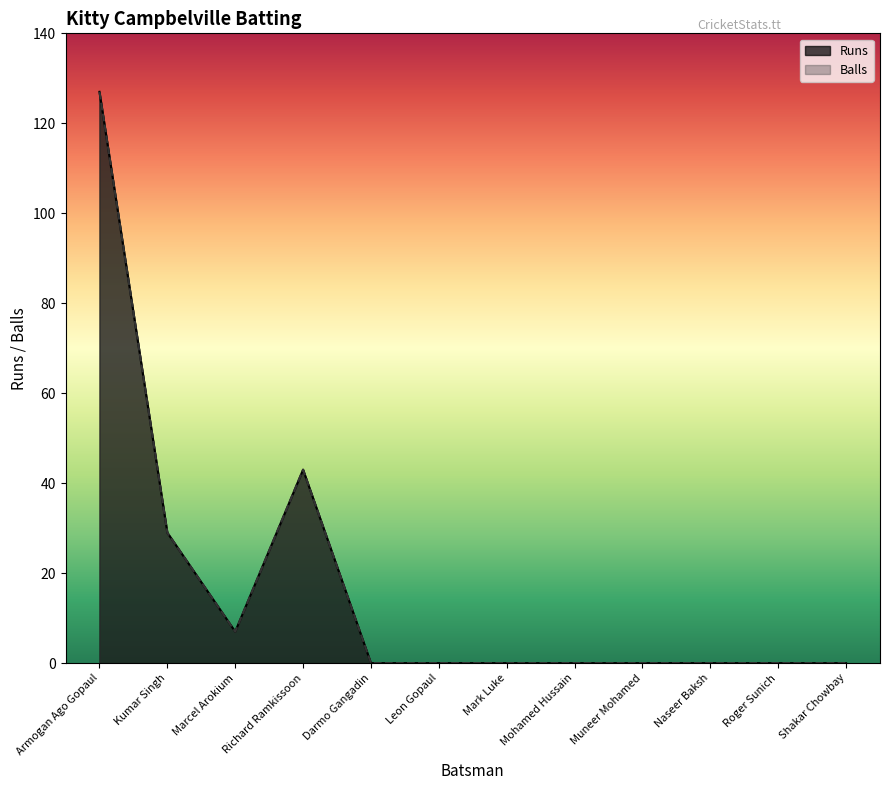

What are all the series names shown in the legend?

Runs, Balls